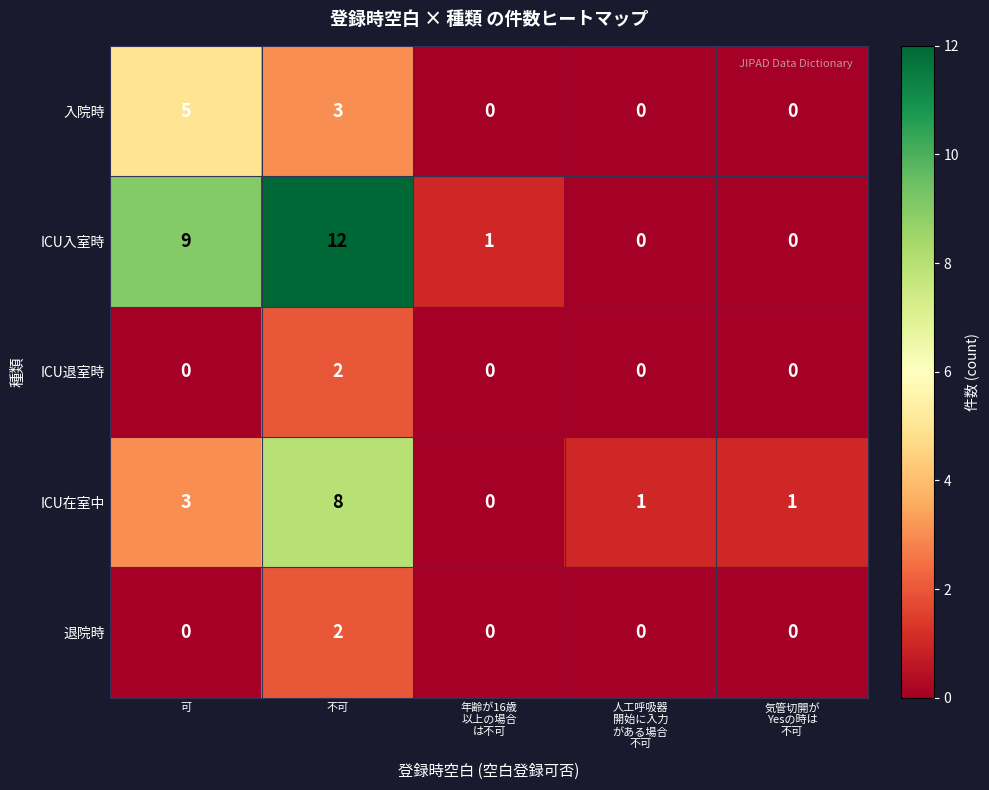

Where is ICU在室中 nearest to the value 4?

可